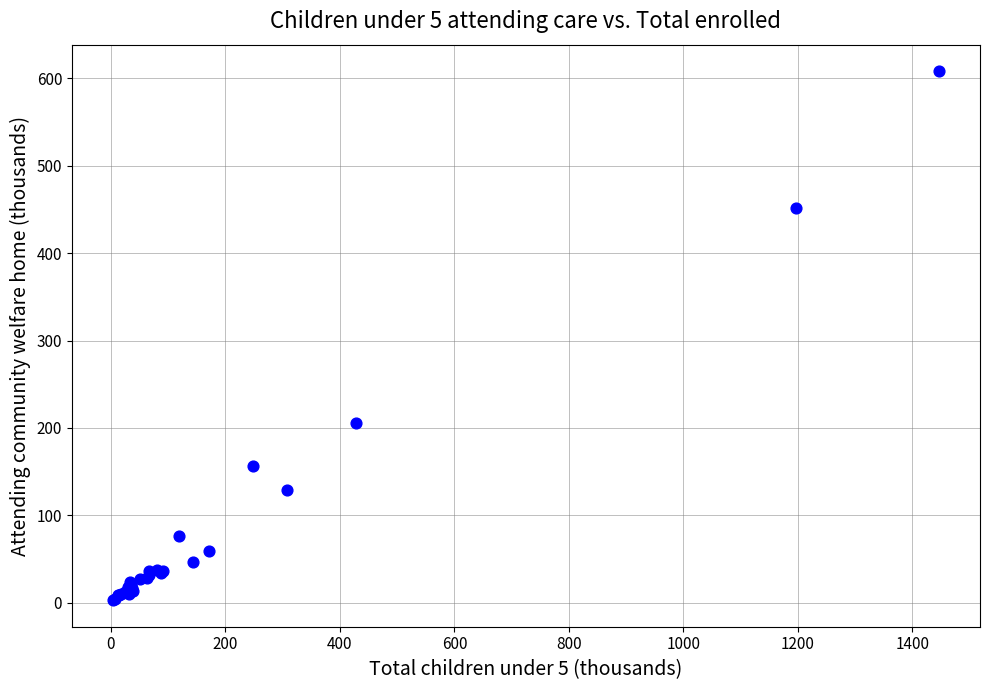

What Y value in the scatter plot is closest to 305?

206